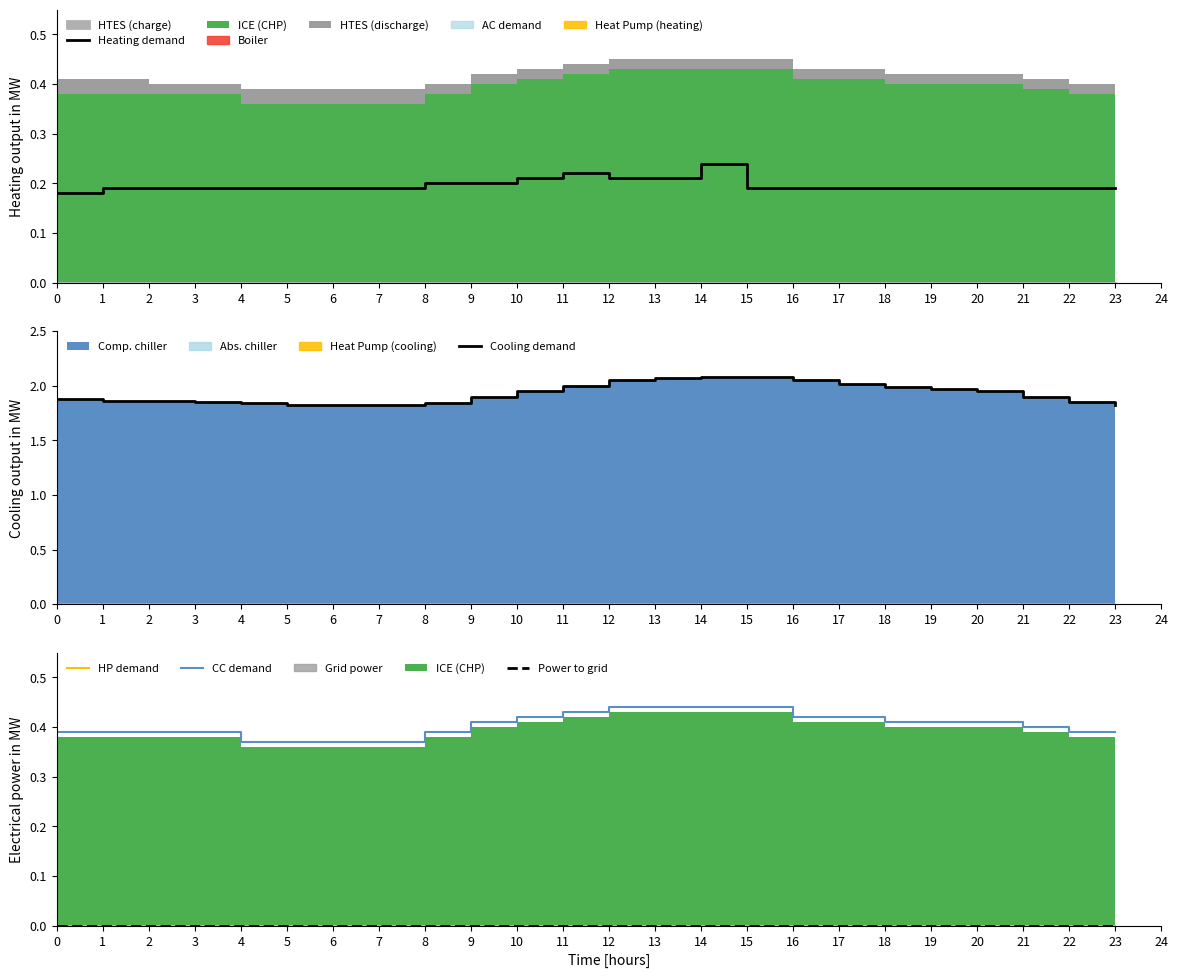

What is the maximum value for CC demand?

0.4